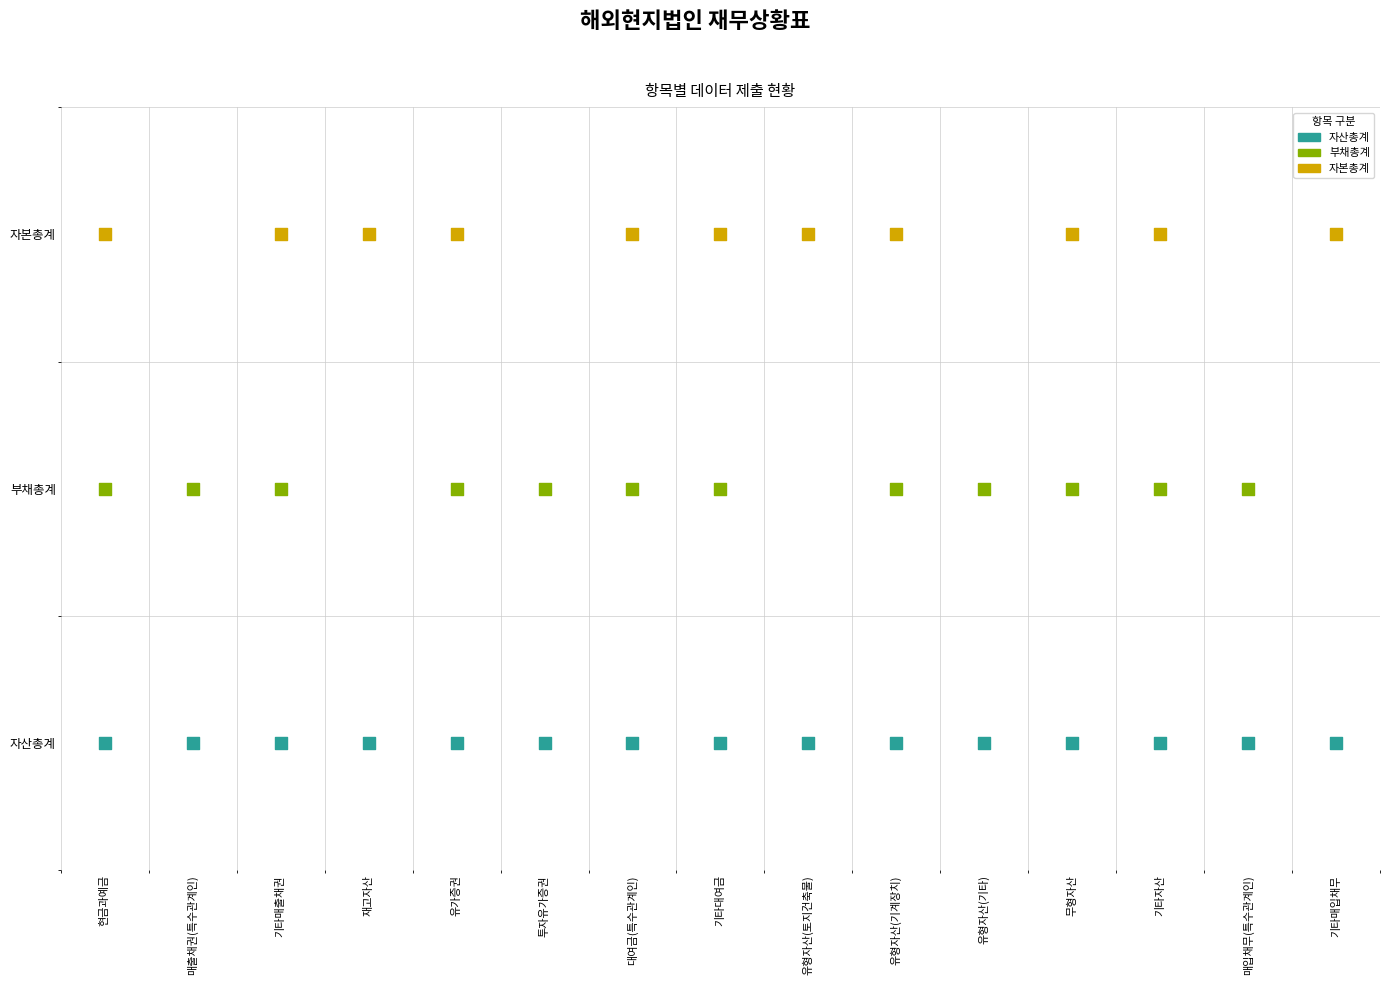

How many values in the 자본총계 series are below 1?

4